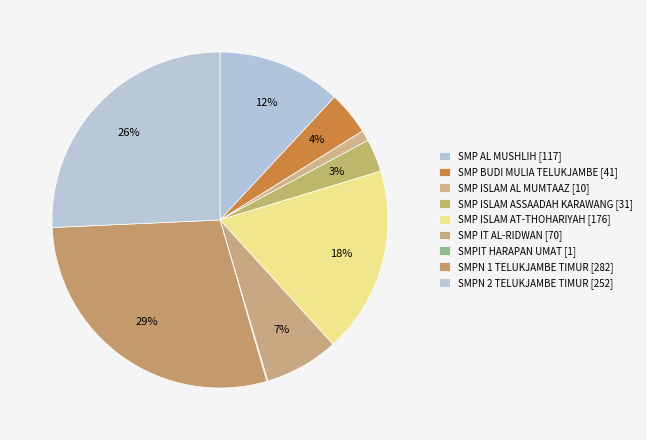

Approximately how many times larger is the value at SMP AL MUSHLIH compared to SMP ISLAM ASSAADAH KARAWANG?

3.8